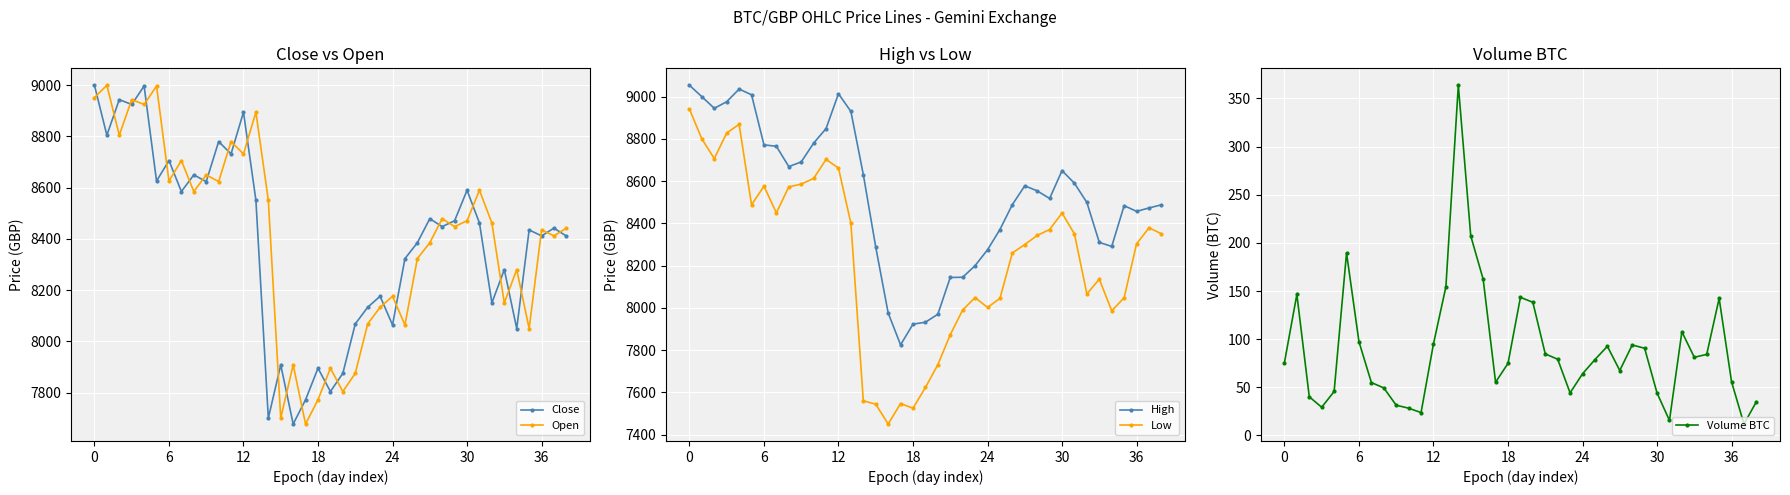

At 33, list the series in order from smallest to largest.

Volume BTC, Low, Open, Close, High